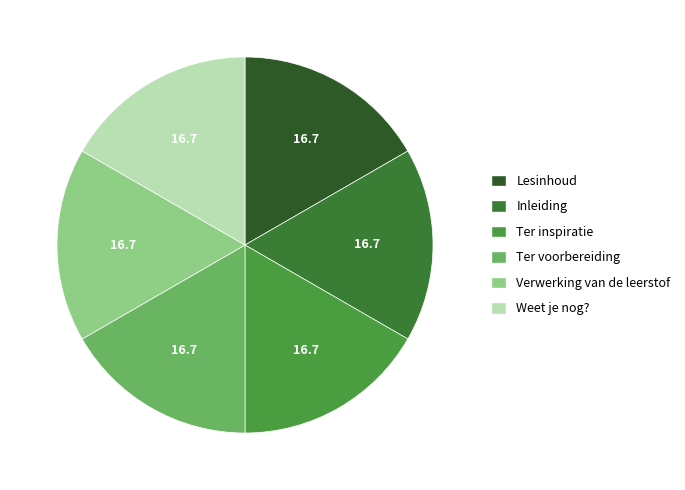

Is it true that Ter inspiratie is 3% of the pie?

False